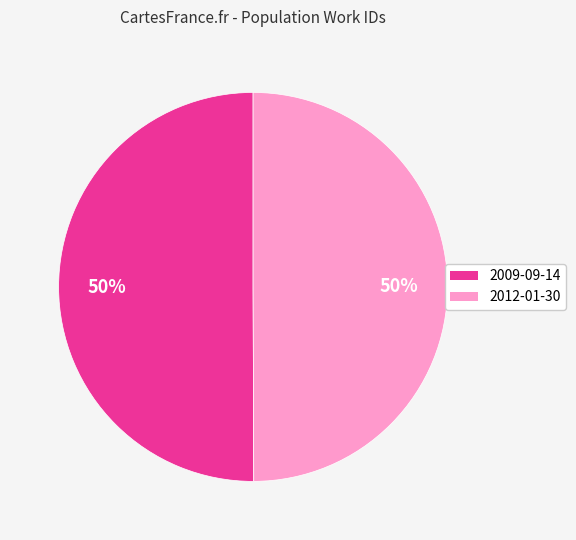

To the nearest percent, what percentage of the pie is 2012-01-30?

50%